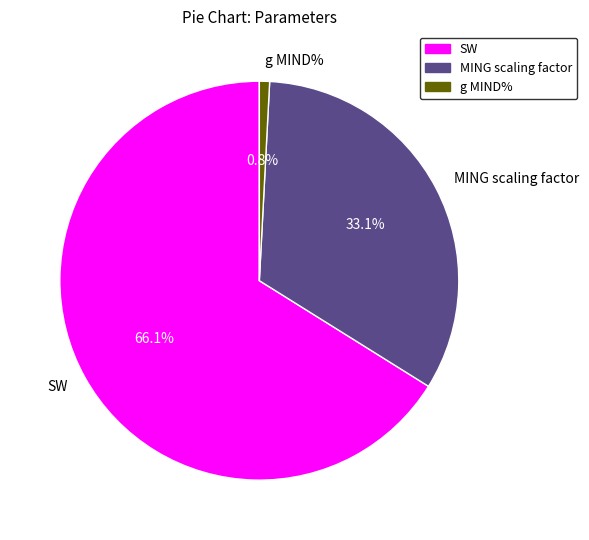

Is the sum of g MIND% and MING scaling factor greater than half?

No